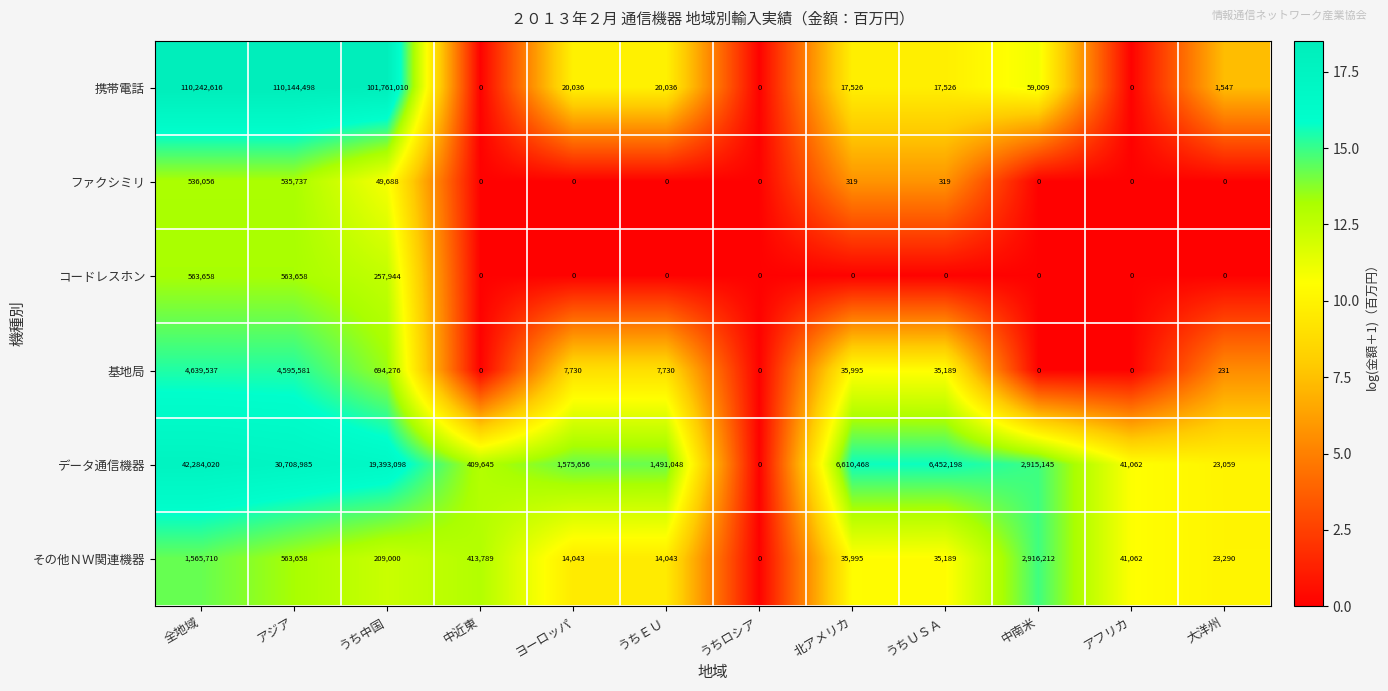

What is the sum of all データ通信機器 values?

111904384